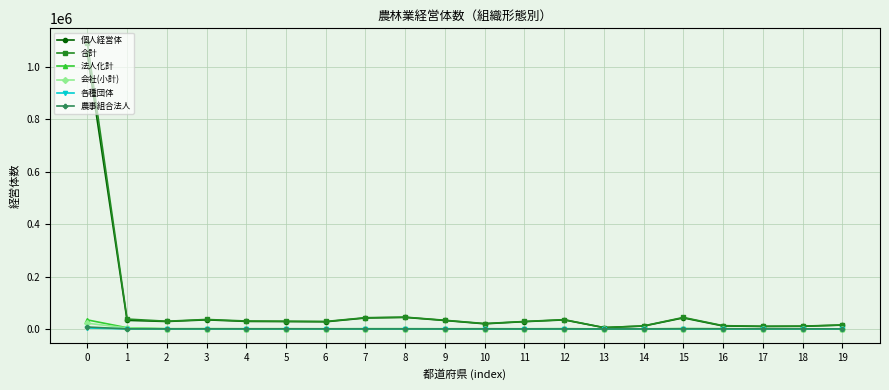

Between 0 and 10, which series saw the biggest shift?

合計